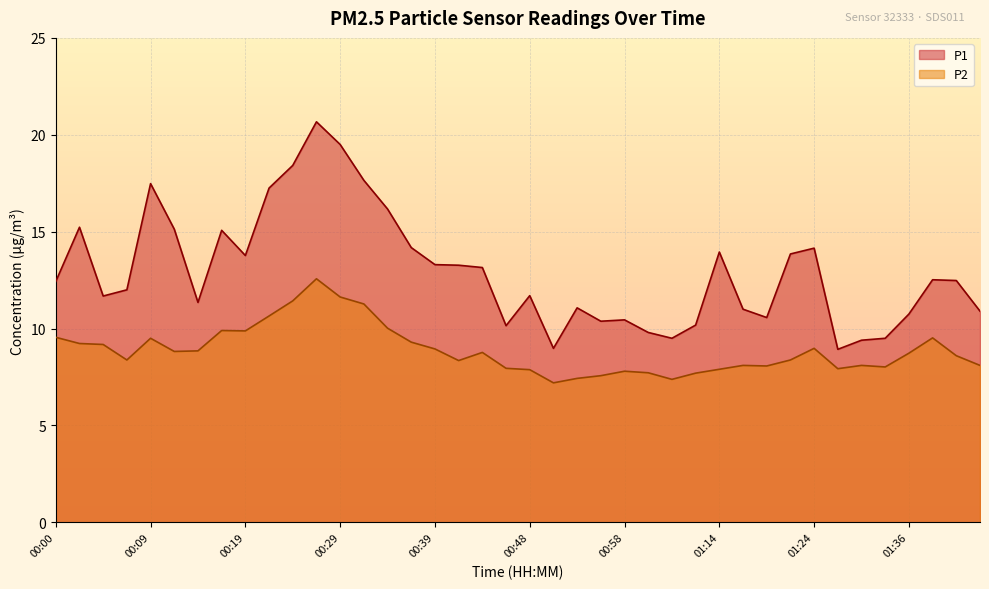

Which series changed the most between 00:36 and 01:24?

P2